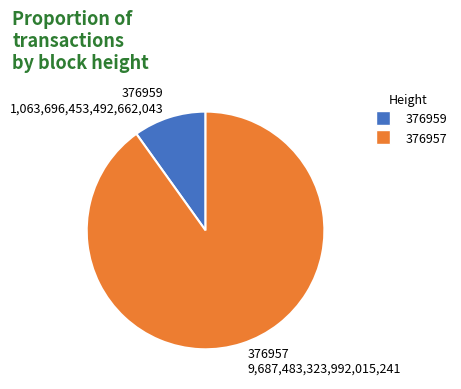

What is the ratio of the value at 376957 9,687,483,323,992,015,241 to the value at 376959 1,063,696,453,492,662,043?

9.1